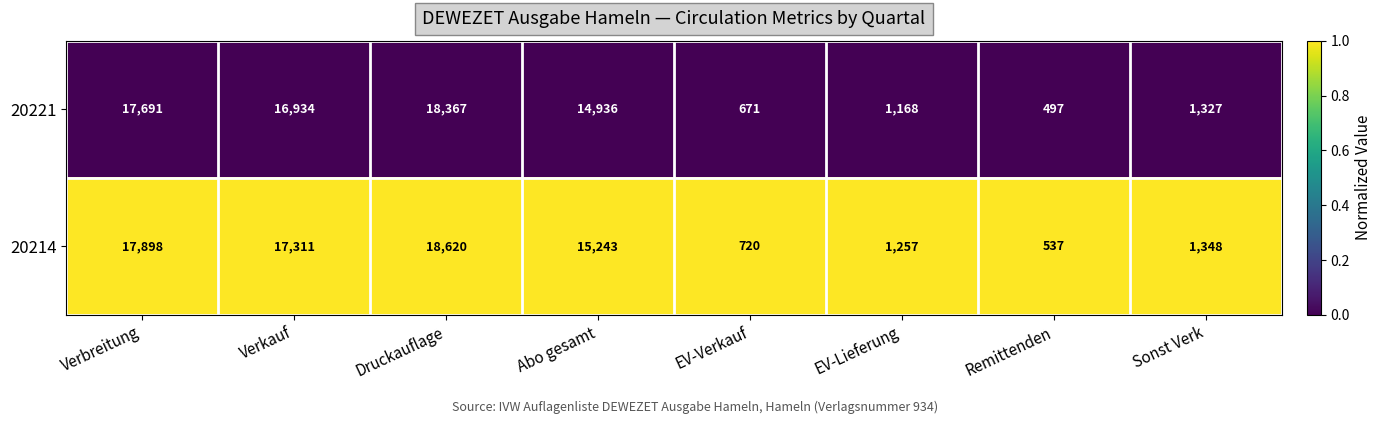

What is the difference between the maximum and minimum values in the 20214 series?

18083